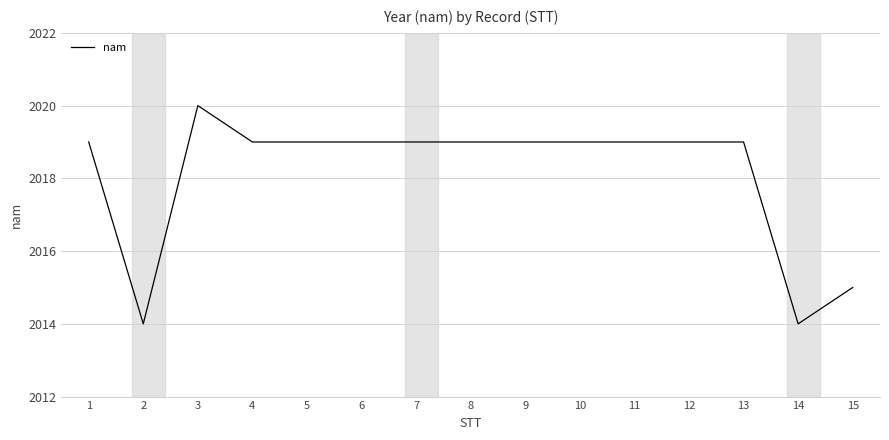

The chart shows a value of 3124 at 12. True or false?

False